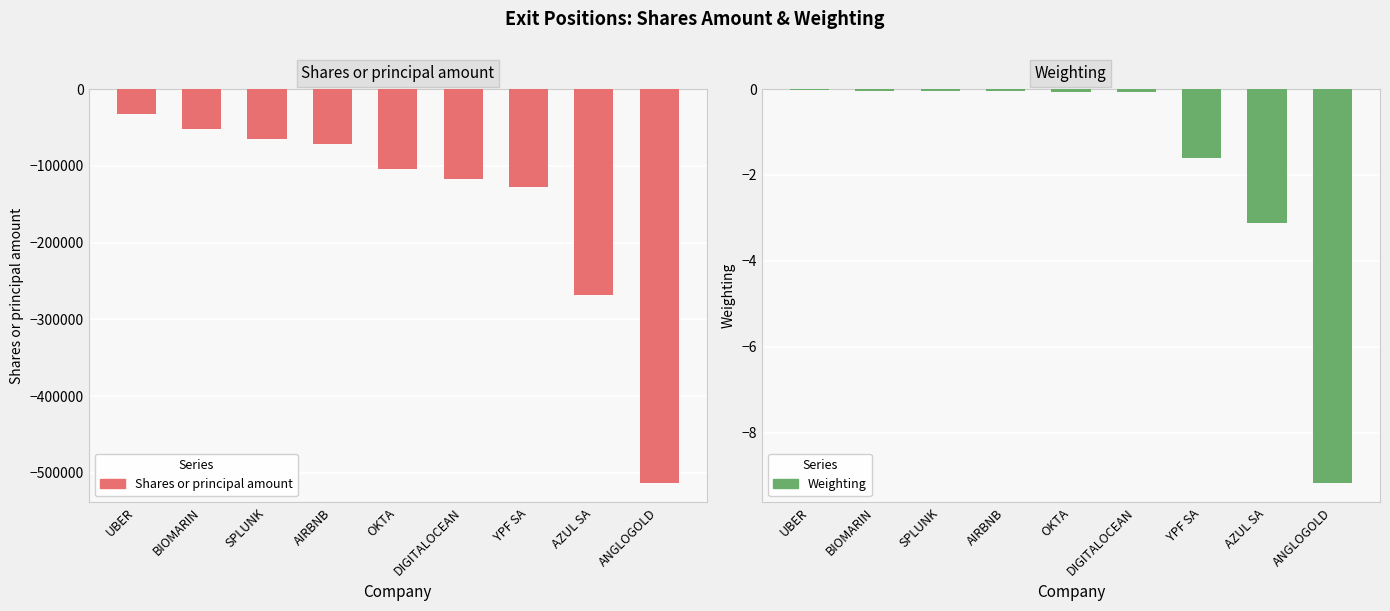

The Weighting series shows -0.1 at DIGITALOCEAN. True or false?

False